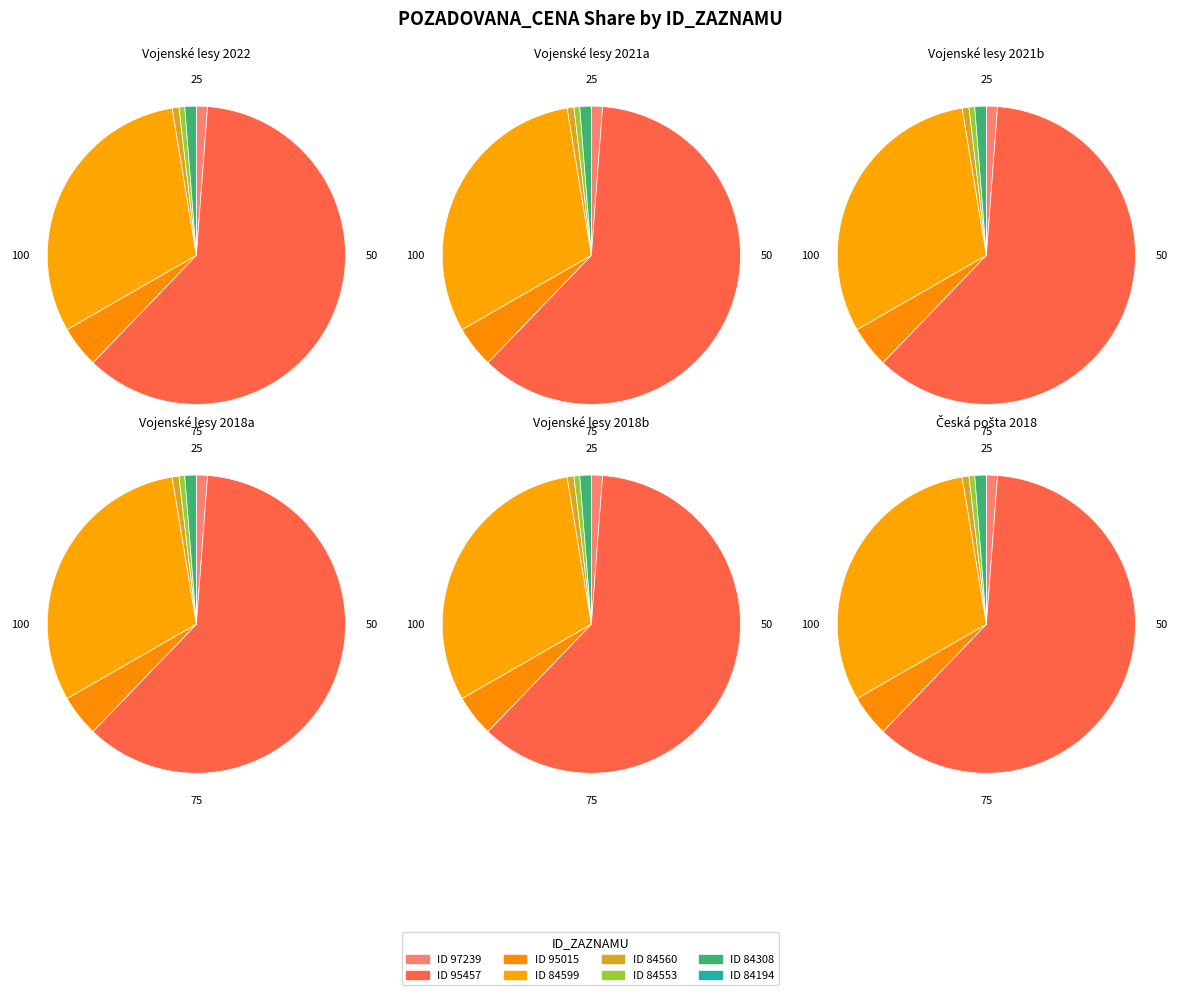

To the nearest percent, what is the difference between the 84560 and 95457 slice percentages?

60%